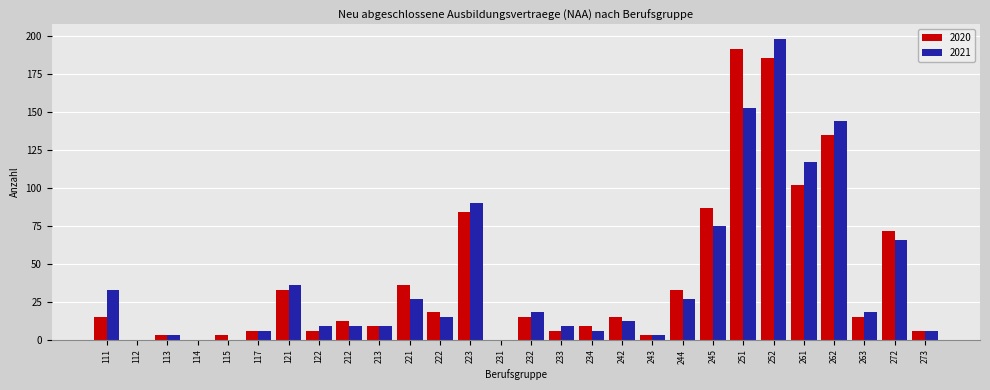

At which category is the sum across all series the highest?

252